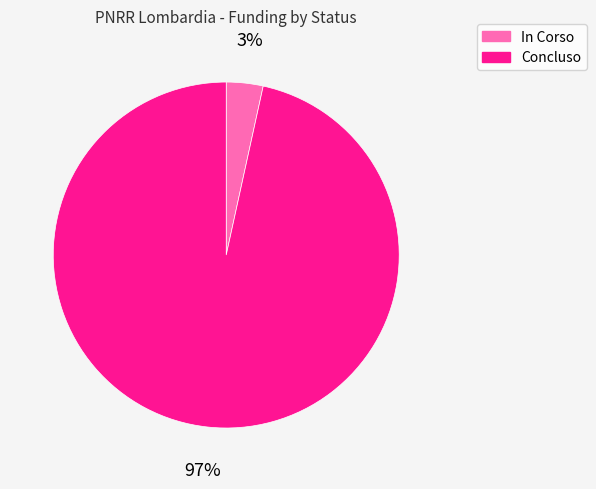

Which has a higher value, In Corso or Concluso?

Concluso